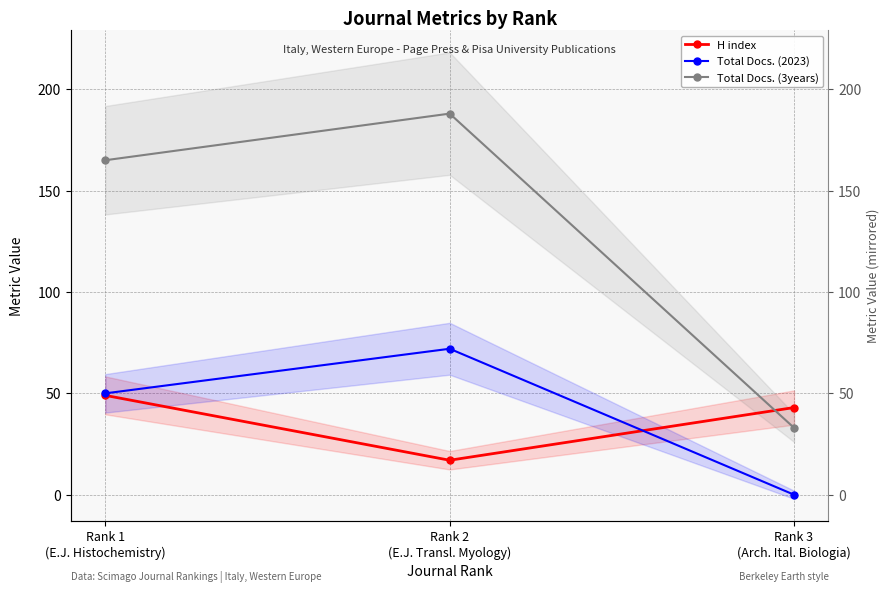

What is the label of the 1st point from the right?

Rank 3
(Arch. Ital. Biologia)